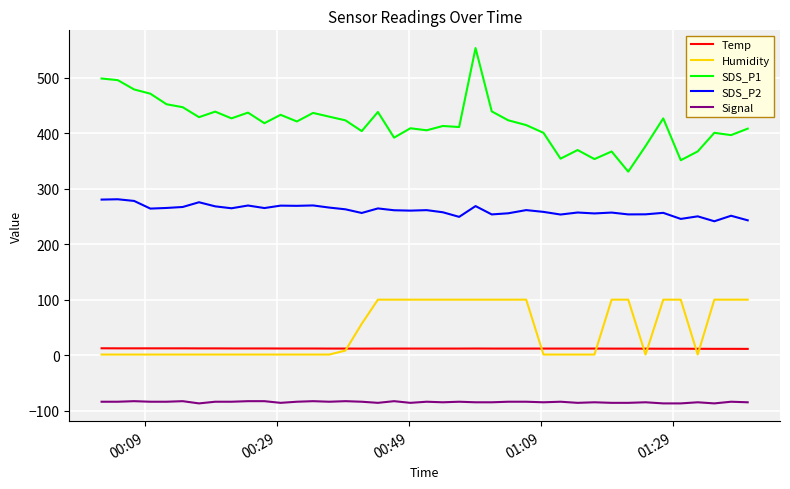

What is the average value of the SDS_P2 series?

260.9